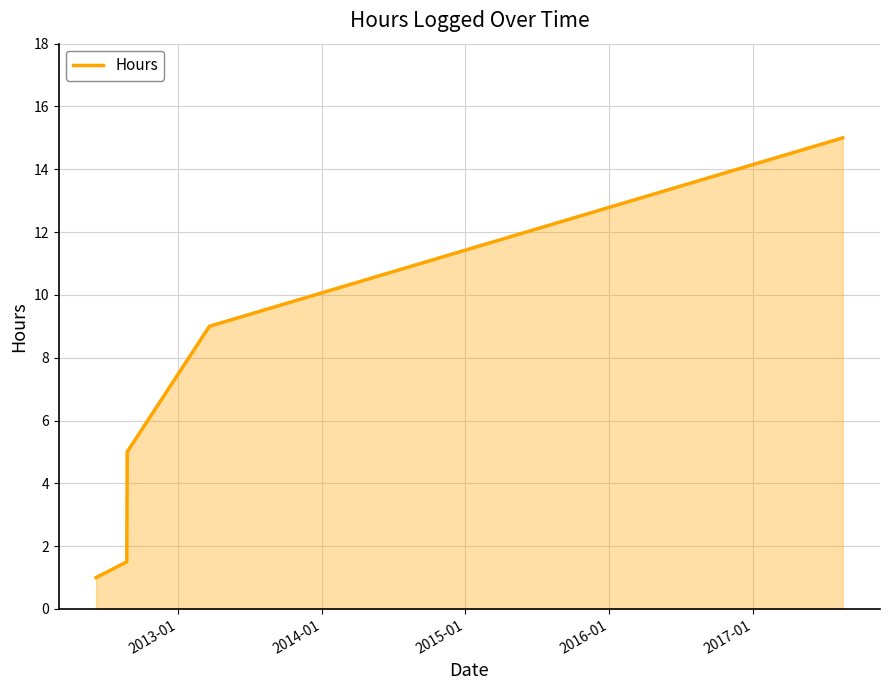

What is the difference between the second highest and second lowest values?

7.5